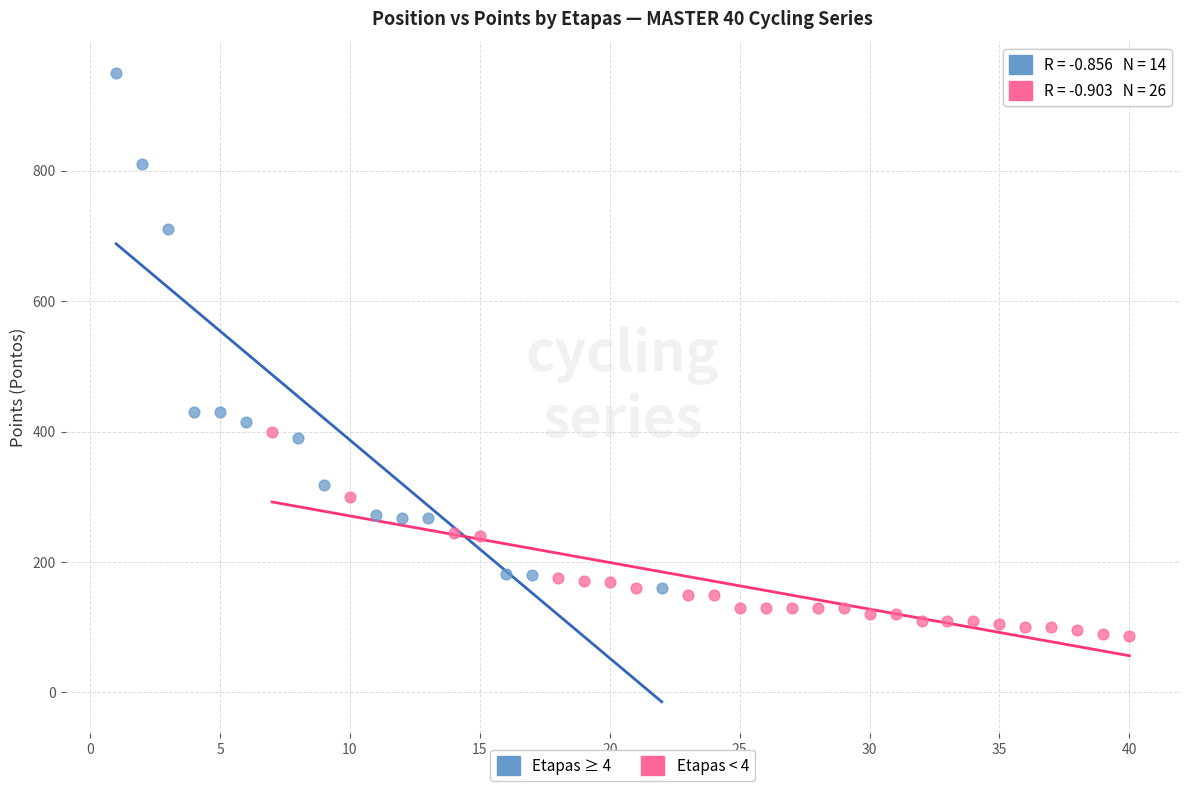

Which series contains the lowest Y value?

Etapas < 4